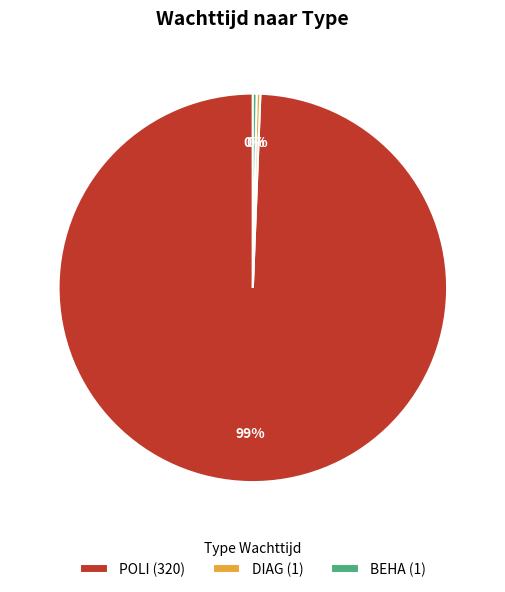

To the nearest percent, what is the average slice percentage?

33%